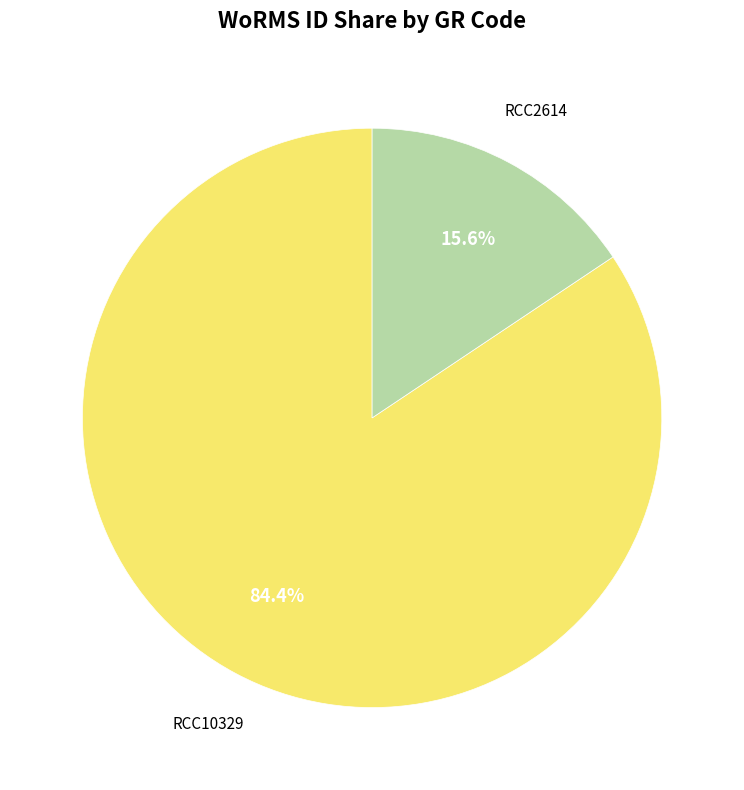

Is there any slice that represents more than half of the pie?

Yes